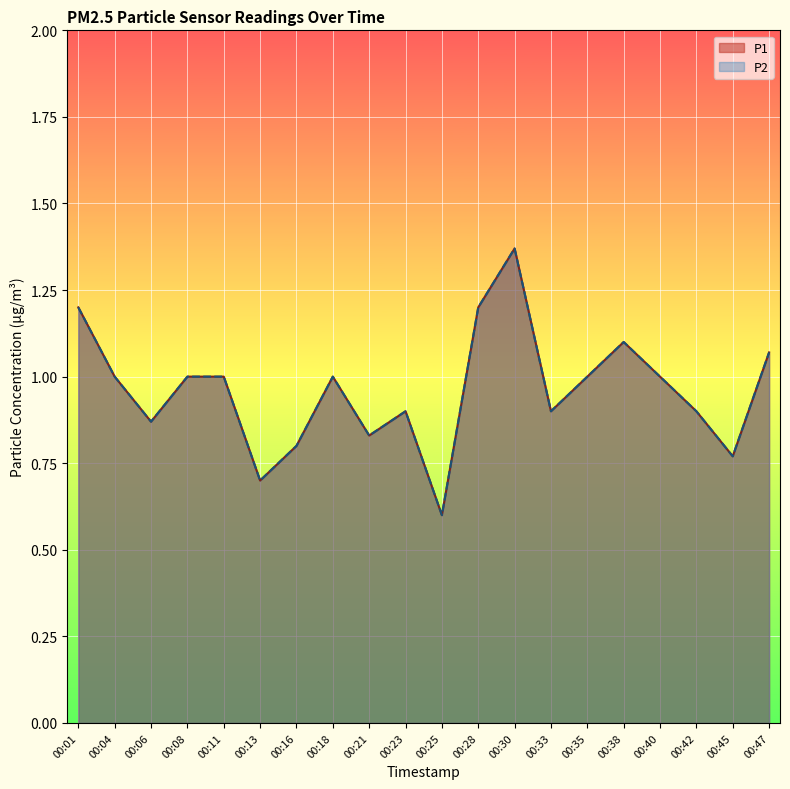

What is the total value across all series at 00:30?

2.7